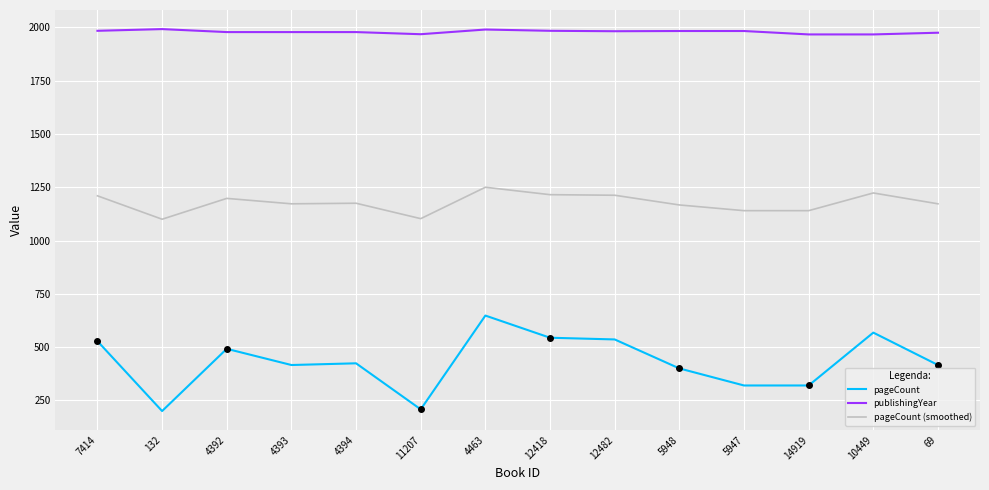

True or false: pageCount (smoothed) has a value of 242.1 at 5948.

False